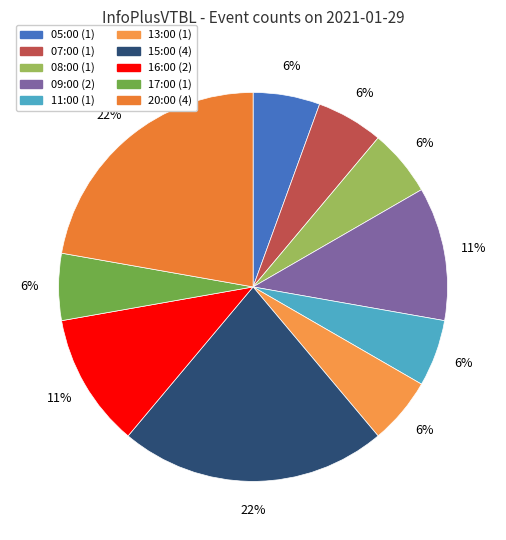

Does any single category account for the majority?

No